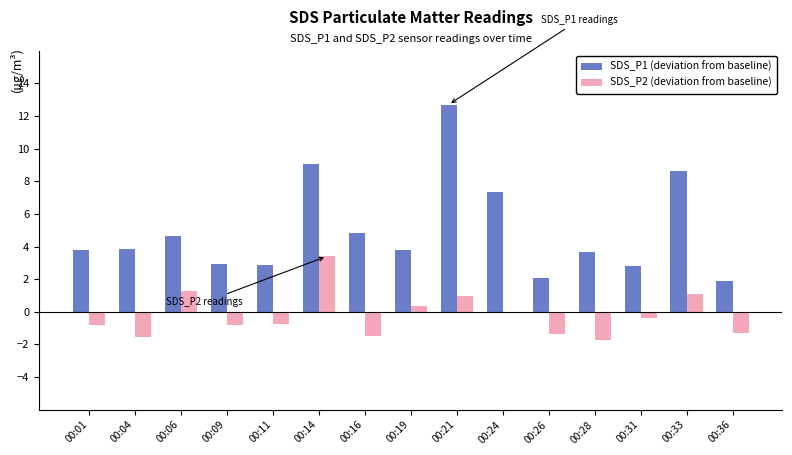

List the series in order of their overall mean, lowest first.

SDS_P2 (deviation from baseline), SDS_P1 (deviation from baseline)